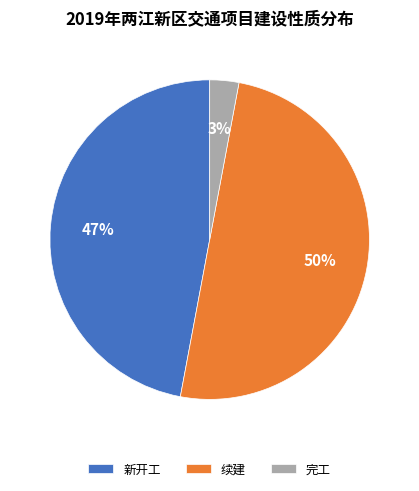

Does 完工 account for over 50% of the chart?

No